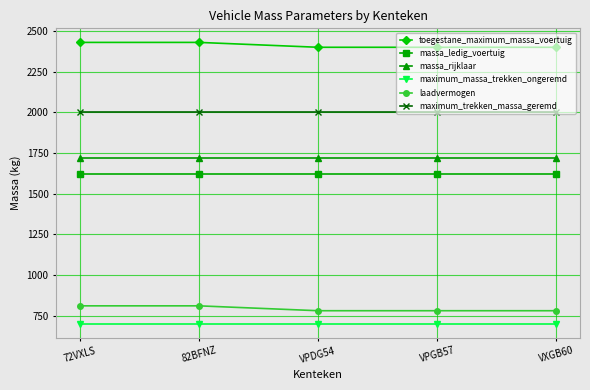

What is the sum of the maximum_trekken_massa_geremd values at 72VXLS and VPDG54?

4000